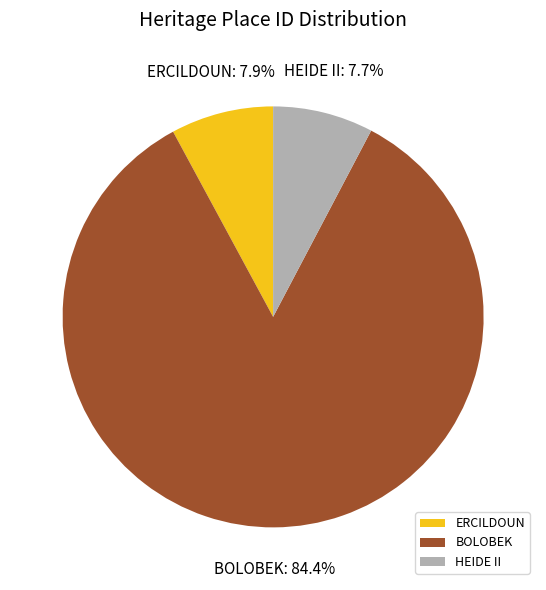

True or false: HEIDE II accounts for 21% of the total.

False